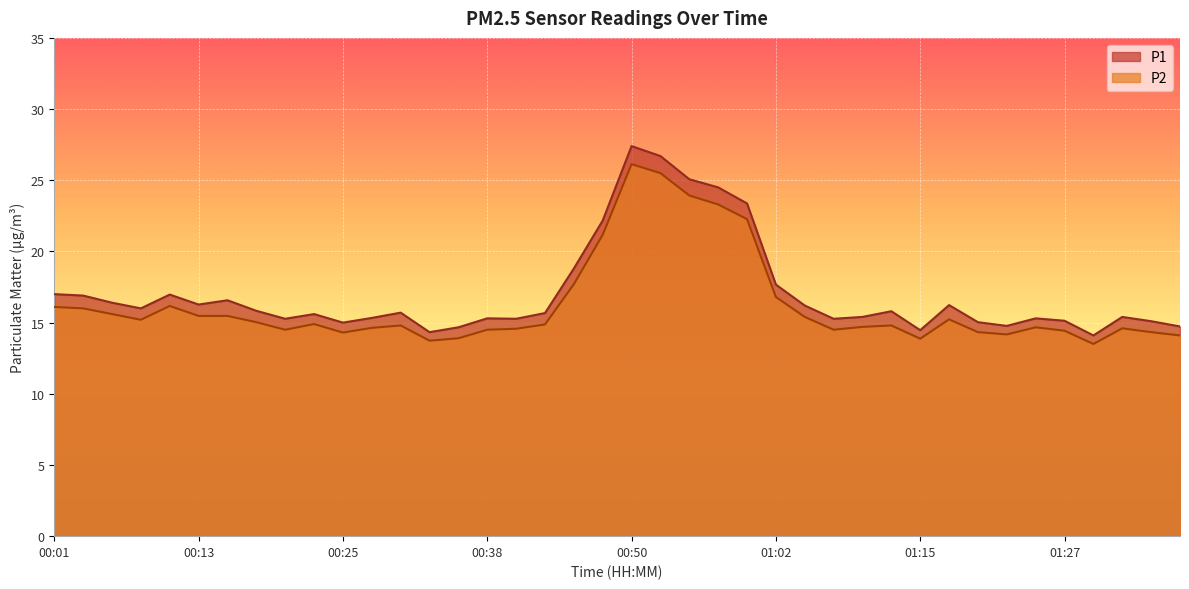

What position from the right is 00:47?

21